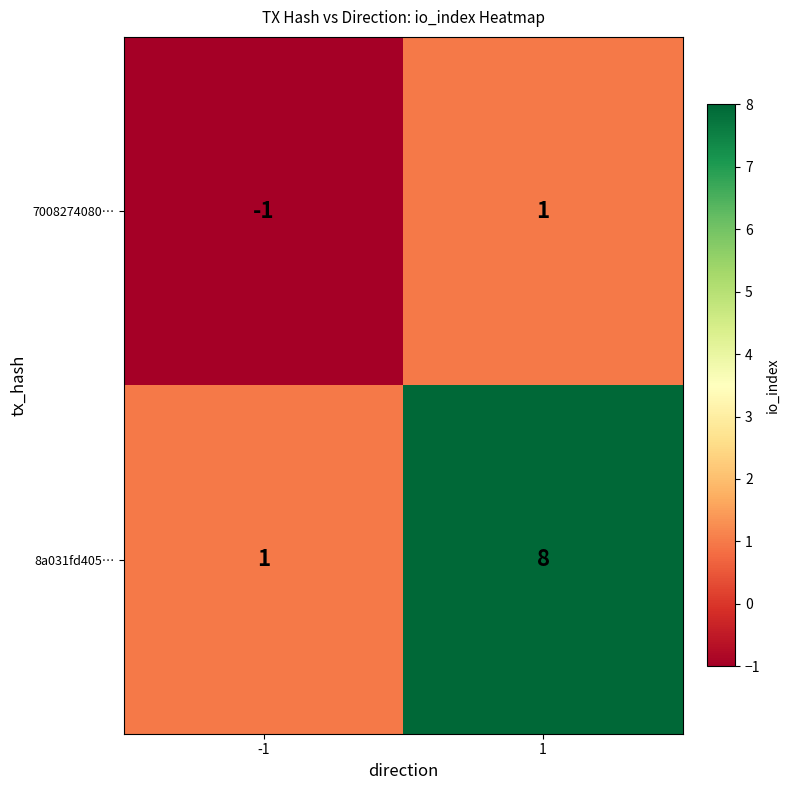

Which category has the lowest value across all series?

-1